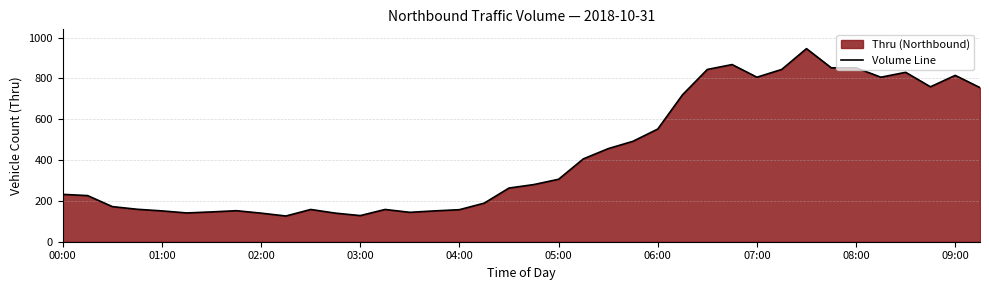

What is the maximum value shown in the chart?

946